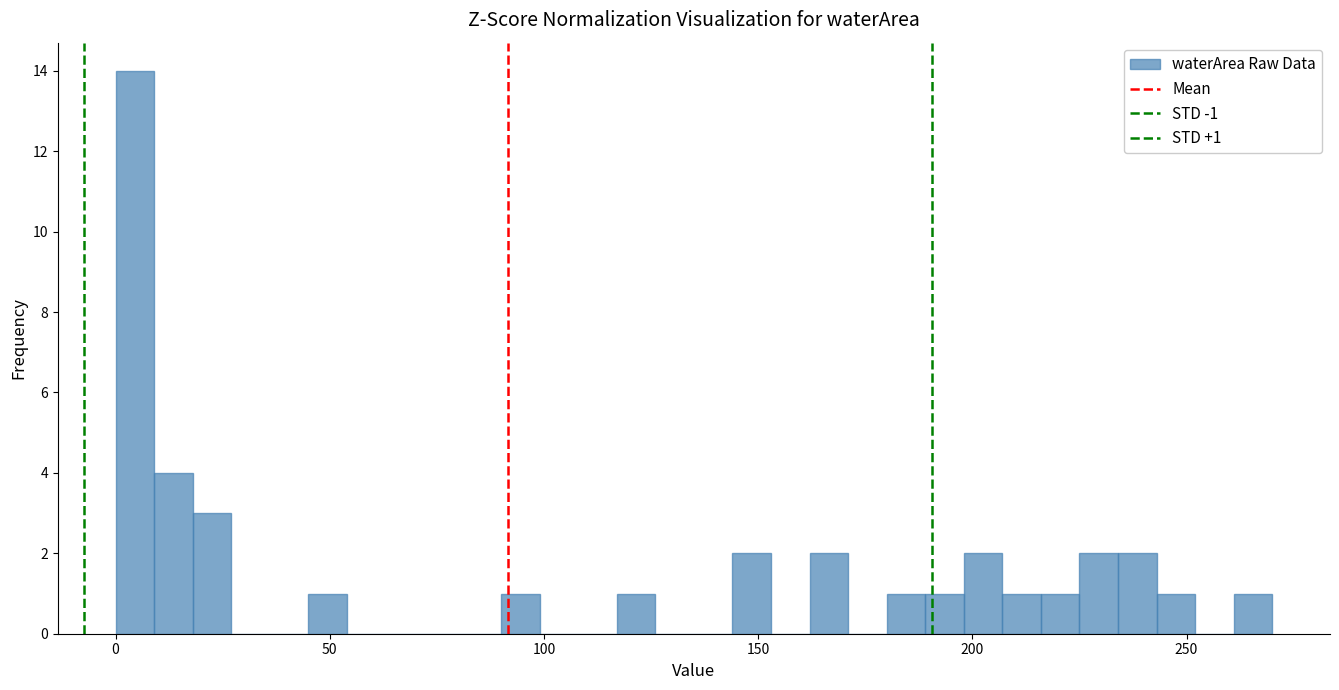

Around what value on the x-axis is the tallest bar? Give the approximate position of its centre, as read against the axis.

5